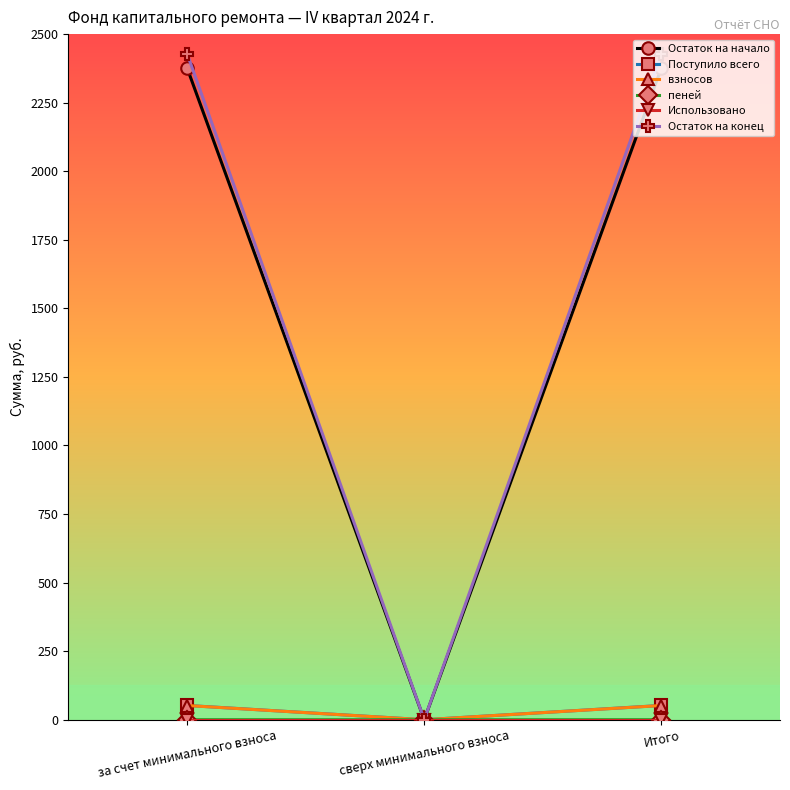

What is the maximum value shown in the chart?

2429.1